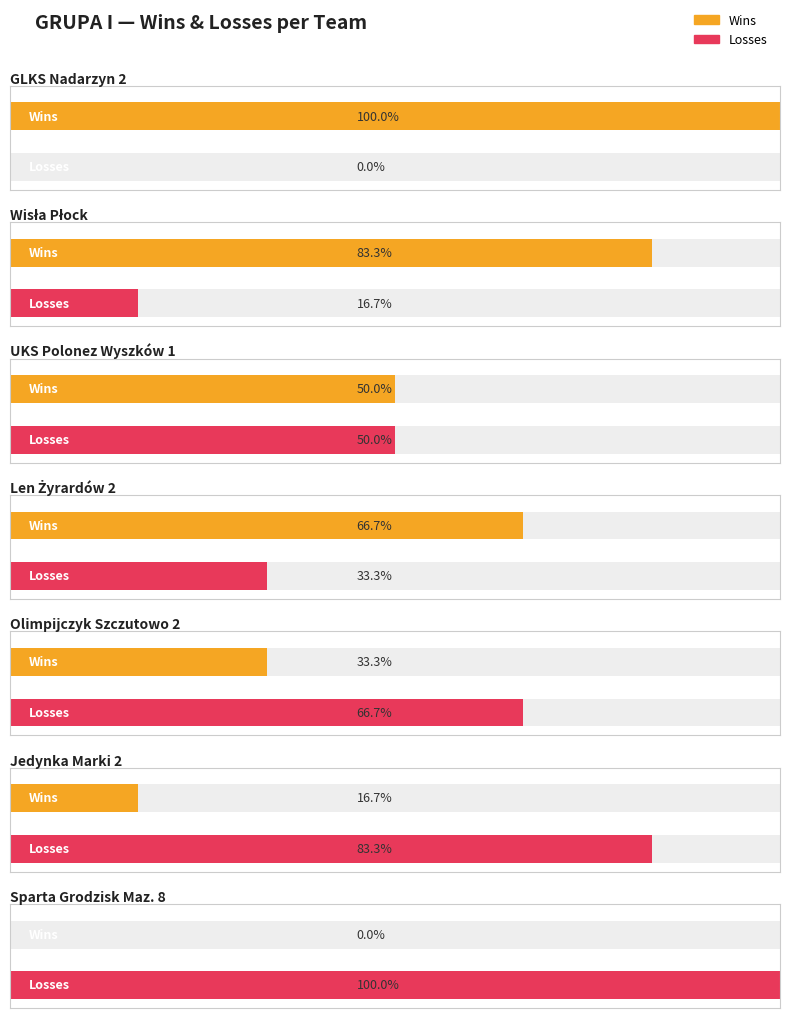

Which series changed the most between Olimpijczyk Szczutowo 2 and Jedynka Marki 2?

Wins